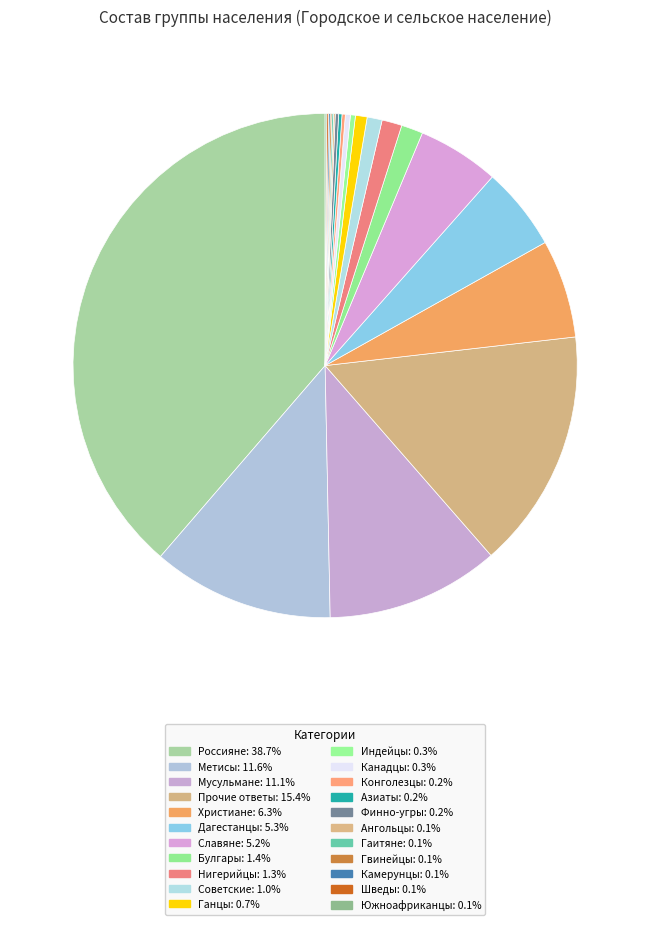

To the nearest percent, what is the average slice percentage?

5%